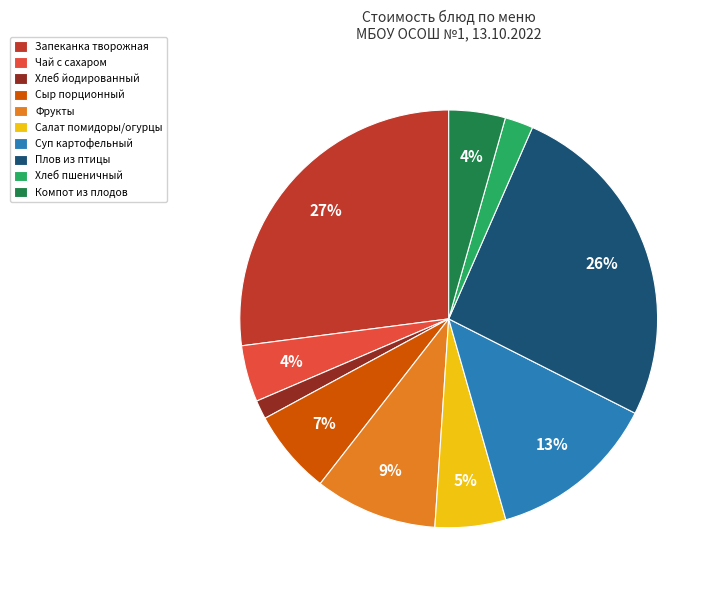

Is it true that Хлеб пшеничный is 12% of the pie?

False